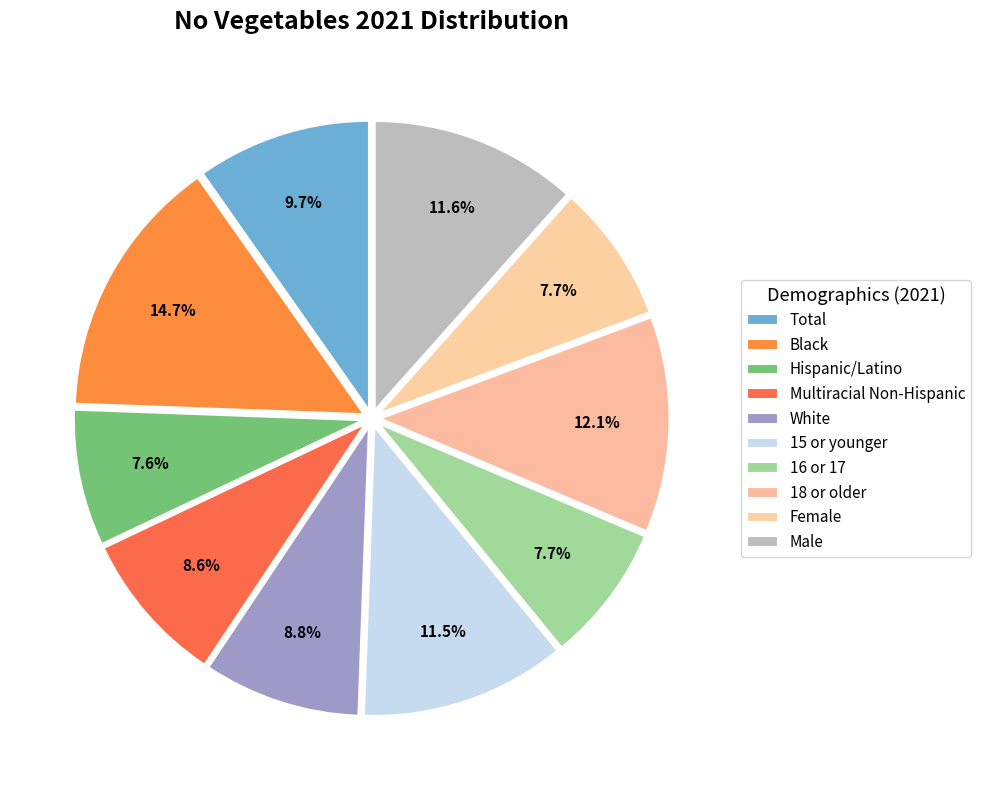

Count the number of slices in the pie.

10